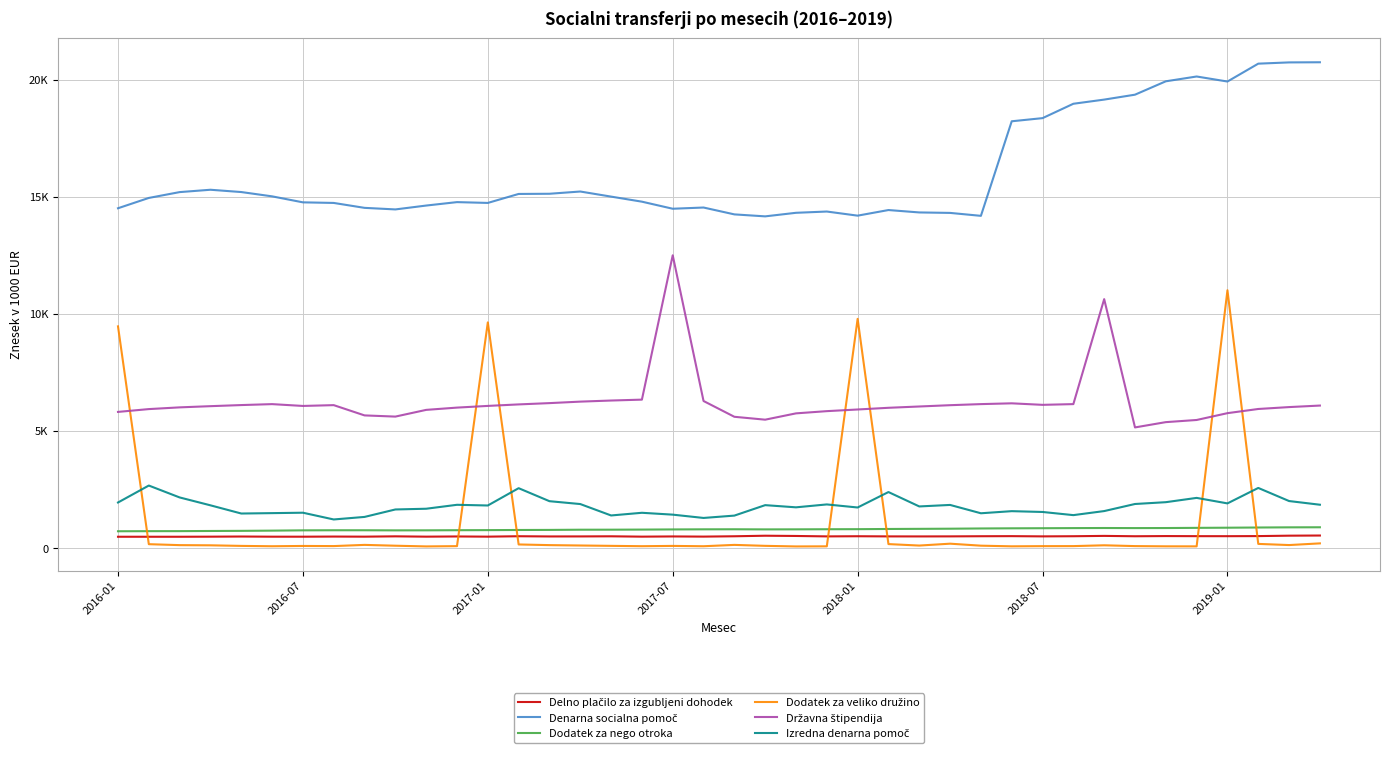

True or false: Državna štipendija has more than 1 interior local peaks.

True